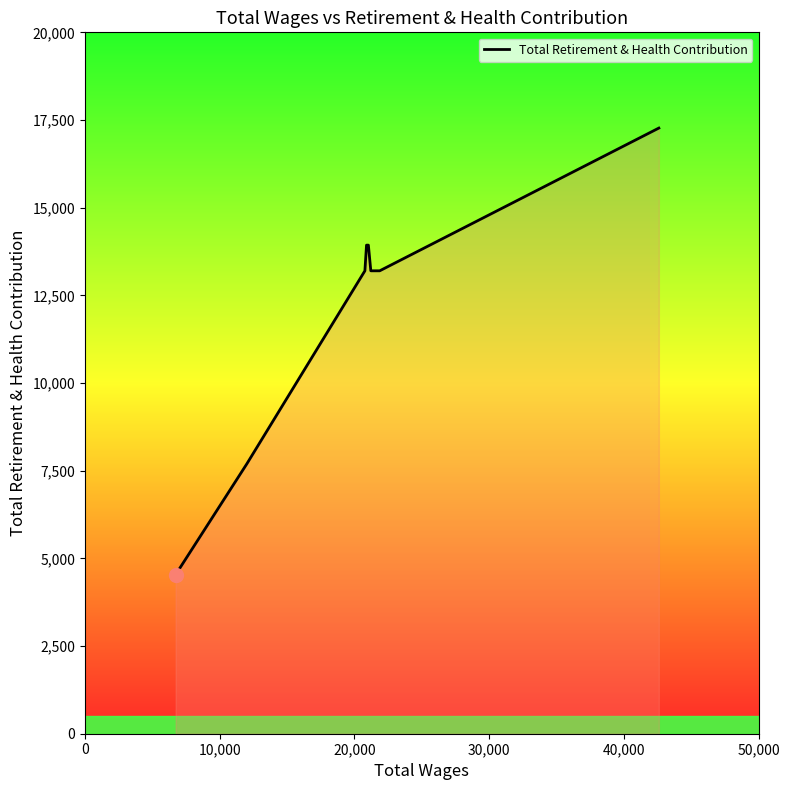

What is the difference between the maximum and minimum values?

12733